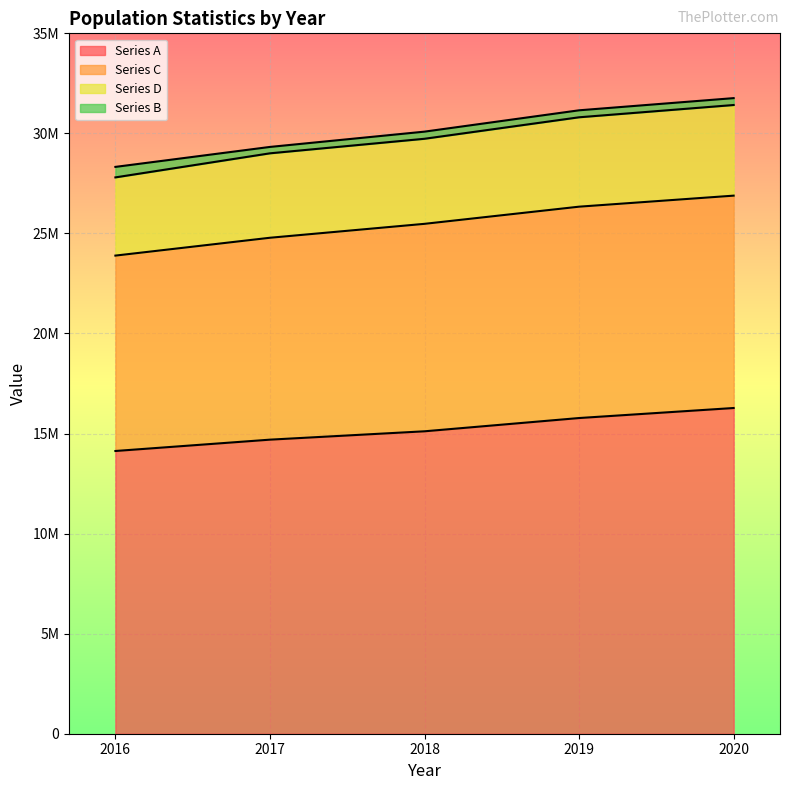

True or false: Series A has a value of 15112958 at 2018.

True